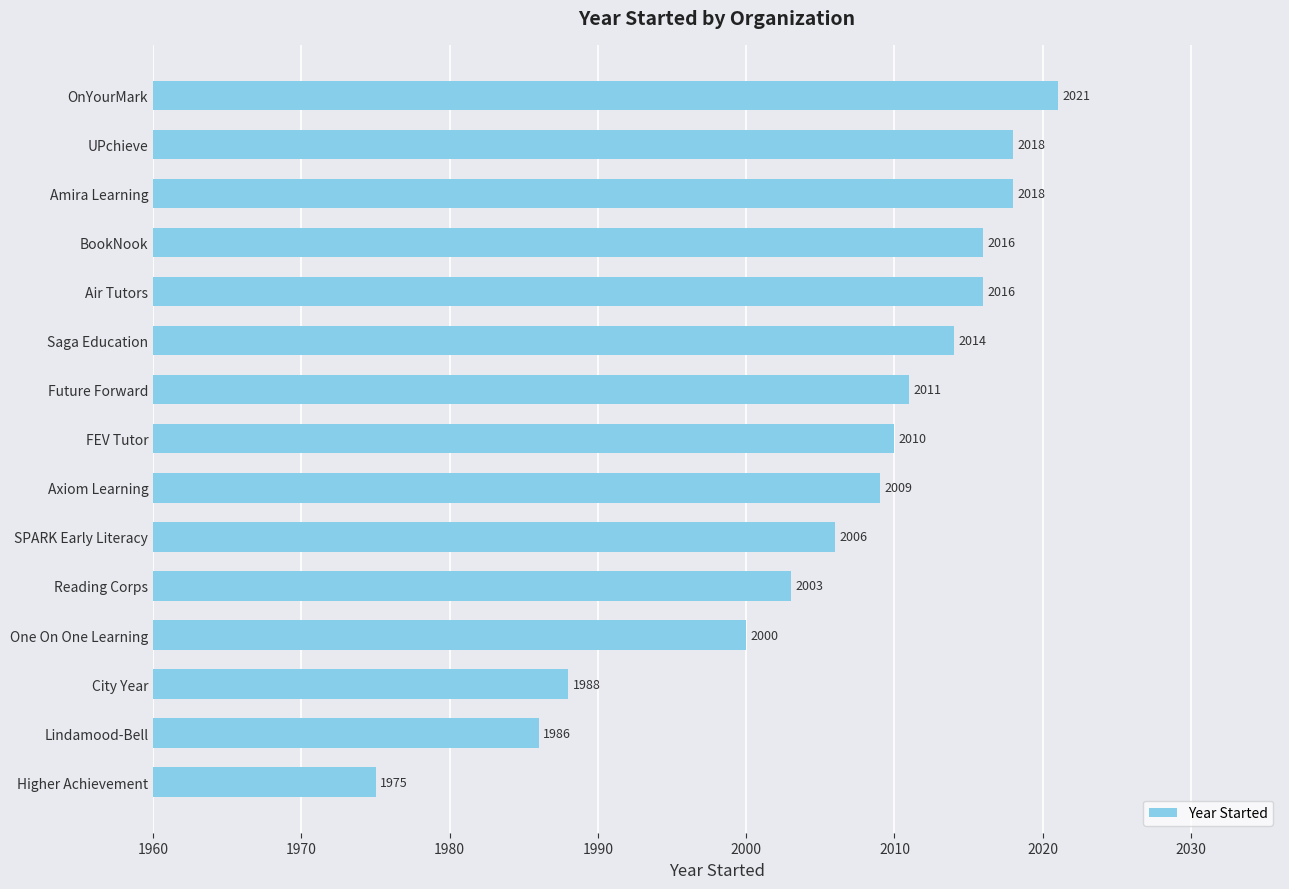

Reading top to bottom, transcribe all the data shown in this chart.

OnYourMark=2021	UPchieve=2018	Amira Learning=2018	BookNook=2016	Air Tutors=2016	Saga Education=2014	Future Forward=2011	FEV Tutor=2010	Axiom Learning=2009	SPARK Early Literacy=2006	Reading Corps=2003	One On One Learning=2000	City Year=1988	Lindamood-Bell=1986	Higher Achievement=1975